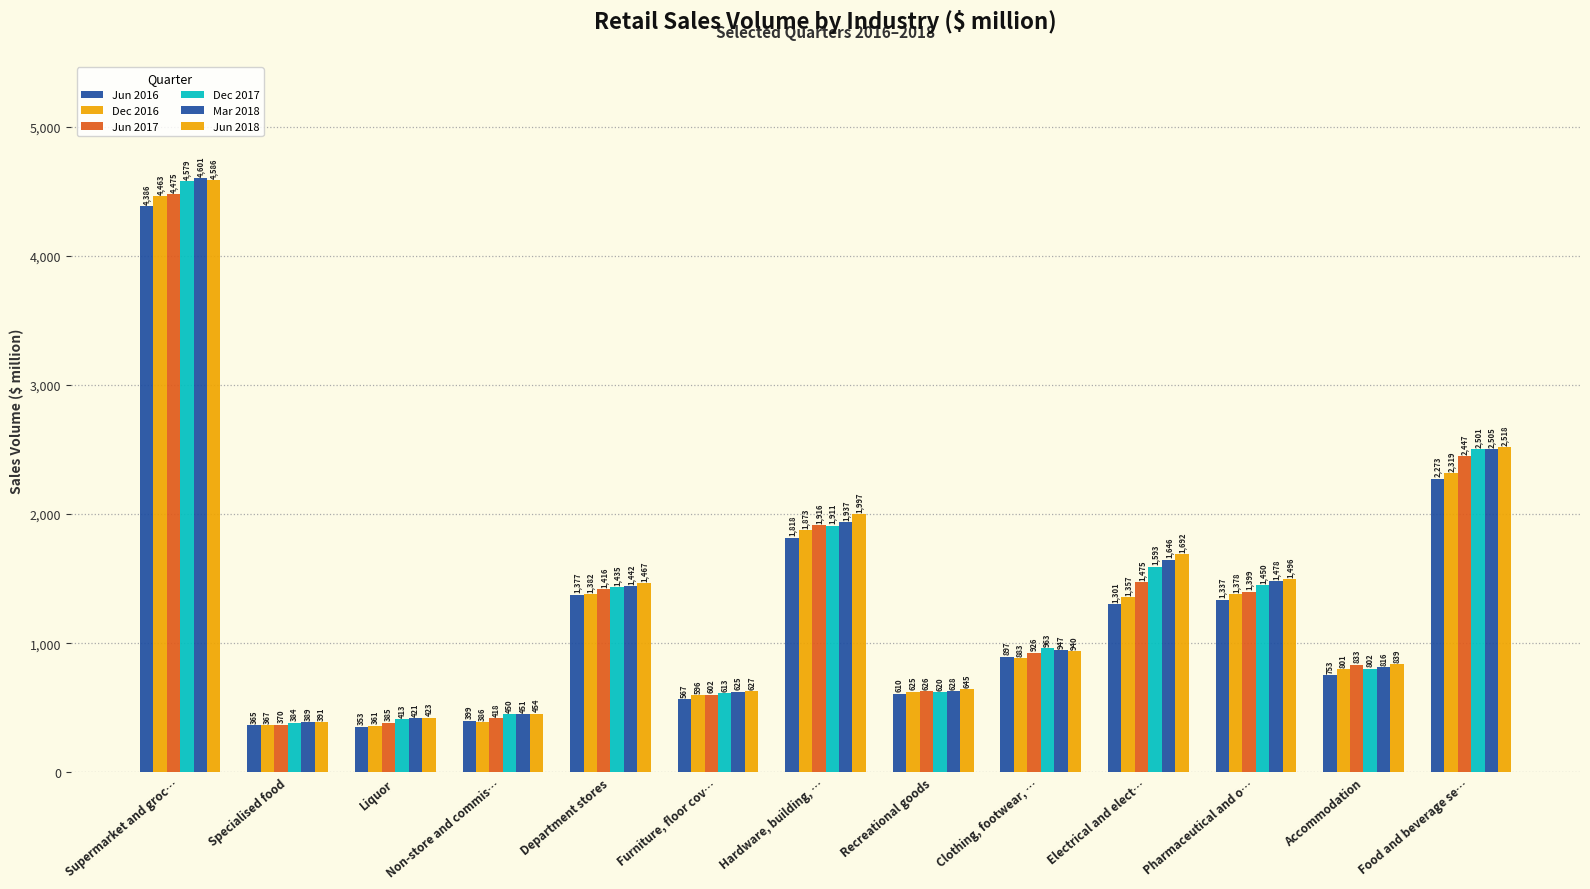

How many bars are there in each group?

6